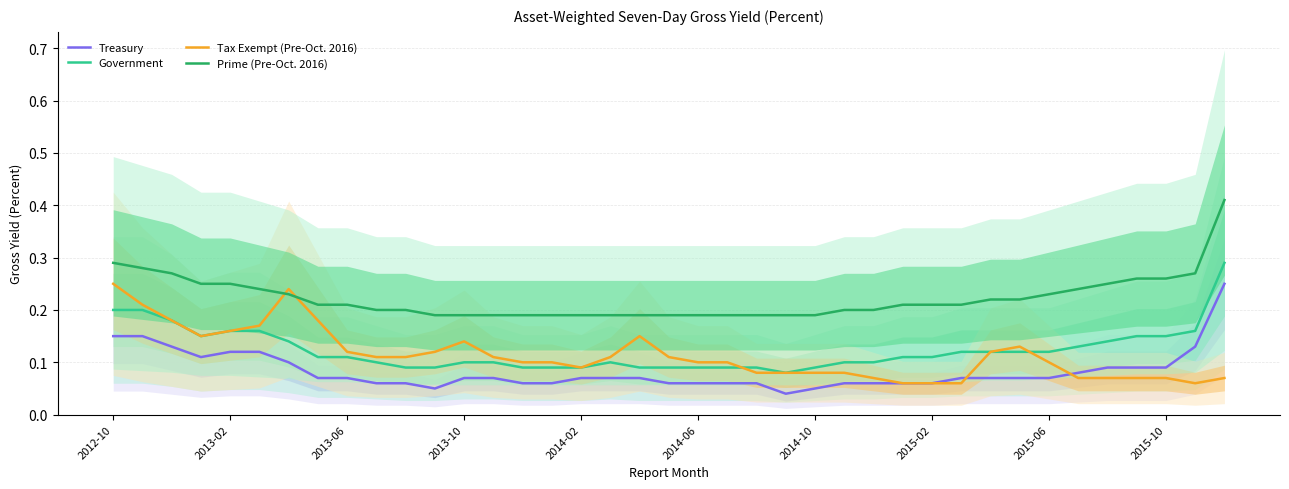

At which category does Government reach its first local peak?

17